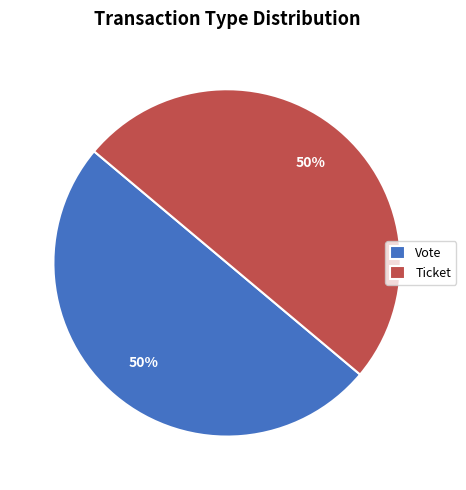

Count the number of slices in the pie.

2